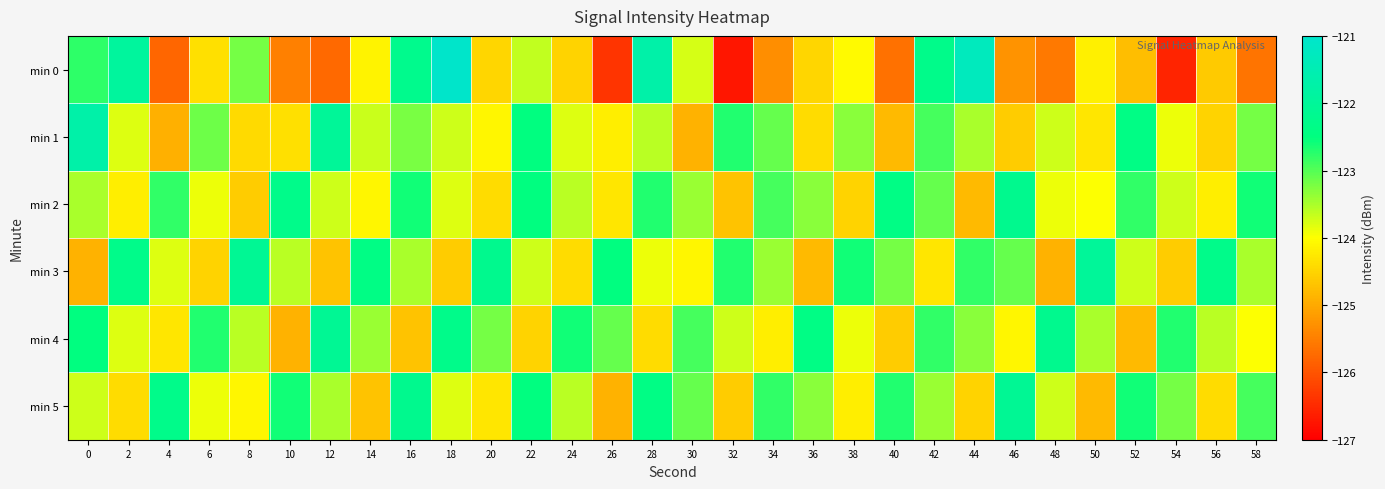

Reading left to right, what are all the values shown in this chart?

min 0: 0=-122.8	2=-121.9	4=-125.8	6=-124.4	8=-123.2	10=-125.5	12=-125.7	14=-124.1	16=-122.2	18=-121.0	20=-124.5	22=-123.6	24=-124.5	26=-126.4	28=-121.7	30=-123.8	32=-126.7	34=-125.3	36=-124.5	38=-124.1	40=-125.7	42=-122.3	44=-121.3	46=-125.3	48=-125.6	50=-124.2	52=-124.8	54=-126.6	56=-124.6	58=-125.6
min 1: 0=-121.7	2=-123.8	4=-124.9	6=-123.2	8=-124.4	10=-124.4	12=-122.0	14=-123.7	16=-123.2	18=-123.7	20=-124.1	22=-122.5	24=-123.8	26=-124.2	28=-123.6	30=-124.9	32=-122.7	34=-123.1	36=-124.4	38=-123.3	40=-124.8	42=-122.9	44=-123.5	46=-124.6	48=-123.7	50=-124.3	52=-122.4	54=-123.9	56=-124.5	58=-123.2
min 2: 0=-123.5	2=-124.2	4=-122.8	6=-123.9	8=-124.6	10=-122.3	12=-123.7	14=-124.1	16=-122.6	18=-123.8	20=-124.4	22=-122.5	24=-123.6	26=-124.3	28=-122.7	30=-123.4	32=-124.7	34=-122.9	36=-123.3	38=-124.5	40=-122.4	42=-123.1	44=-124.8	46=-122.2	48=-123.9	50=-124.0	52=-122.8	54=-123.7	56=-124.2	58=-122.6
min 3: 0=-124.9	2=-122.3	4=-123.8	6=-124.5	8=-122.1	10=-123.6	12=-124.7	14=-122.4	16=-123.5	18=-124.6	20=-122.2	22=-123.7	24=-124.4	26=-122.5	28=-123.9	30=-124.1	32=-122.7	34=-123.4	36=-124.8	38=-122.6	40=-123.2	42=-124.3	44=-122.8	46=-123.1	48=-124.9	50=-122.0	52=-123.7	54=-124.6	56=-122.3	58=-123.5
min 4: 0=-122.5	2=-123.8	4=-124.3	6=-122.7	8=-123.6	10=-124.9	12=-122.1	14=-123.4	16=-124.7	18=-122.3	20=-123.2	22=-124.5	24=-122.6	26=-123.1	28=-124.4	30=-122.9	32=-123.7	34=-124.2	36=-122.4	38=-123.9	40=-124.6	42=-122.8	44=-123.3	46=-124.1	48=-122.2	50=-123.5	52=-124.8	54=-122.7	56=-123.6	58=-124.0
min 5: 0=-123.7	2=-124.4	4=-122.3	6=-123.9	8=-124.1	10=-122.6	12=-123.5	14=-124.7	16=-122.2	18=-123.8	20=-124.3	22=-122.5	24=-123.6	26=-124.9	28=-122.4	30=-123.1	32=-124.6	34=-122.8	36=-123.3	38=-124.2	40=-122.7	42=-123.4	44=-124.5	46=-122.1	48=-123.7	50=-124.8	52=-122.6	54=-123.2	56=-124.4	58=-122.9